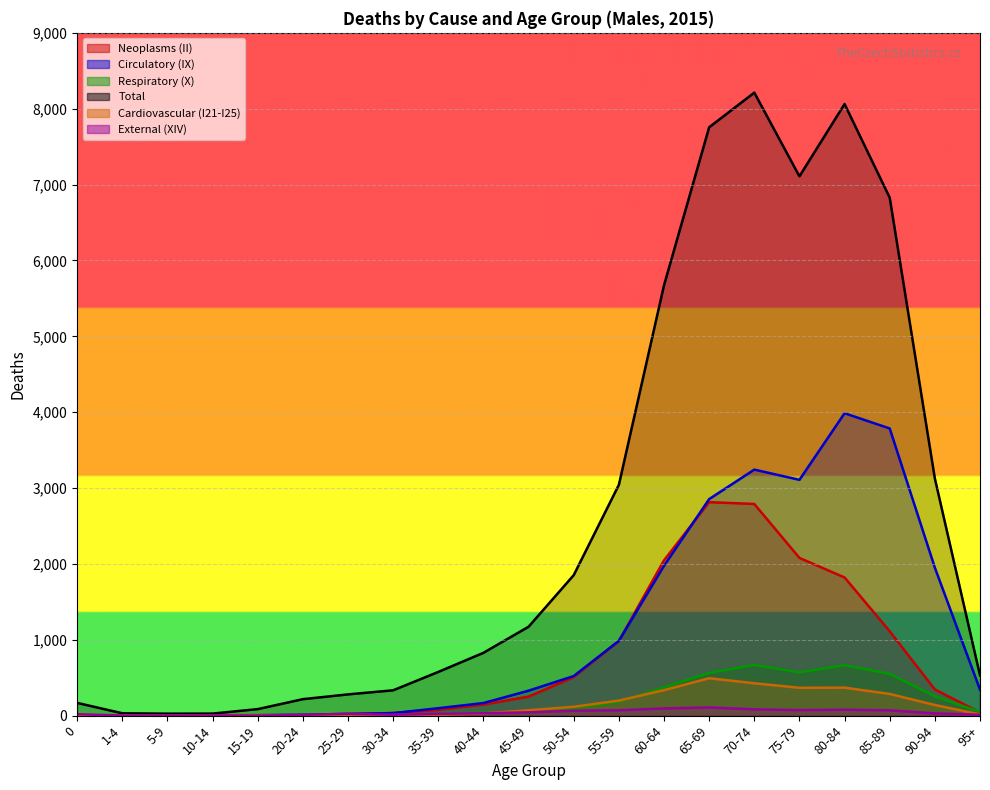

What is the difference between the maximum and minimum values in the Respiratory (X) series?

668